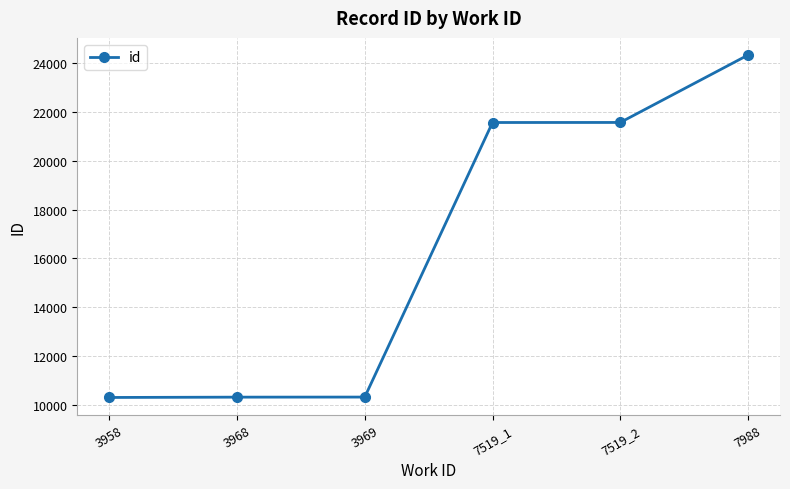

Approximately how many times larger is the value at 3969 compared to 3958?

1.0